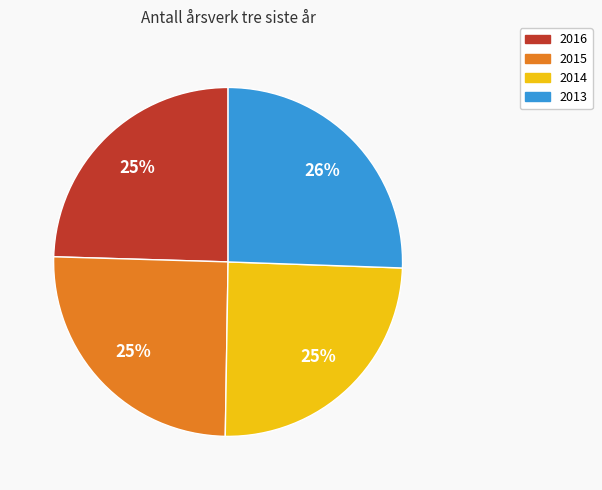

Is it true that 2014 is 13% of the pie?

False